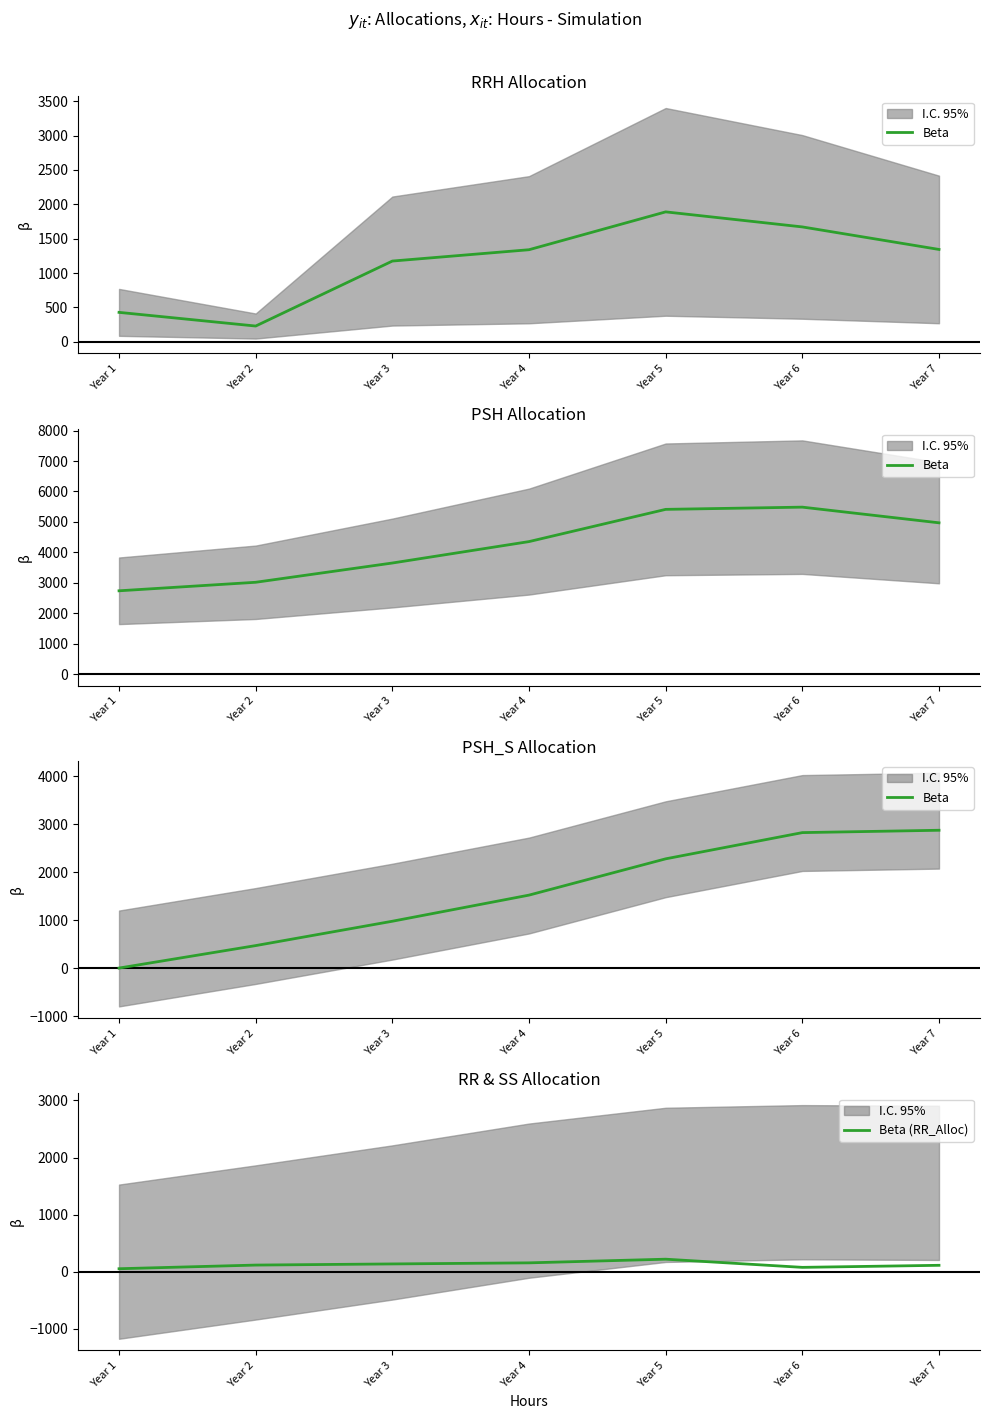

True or false: Beta and Beta (RR_Alloc) intersect in this chart.

True